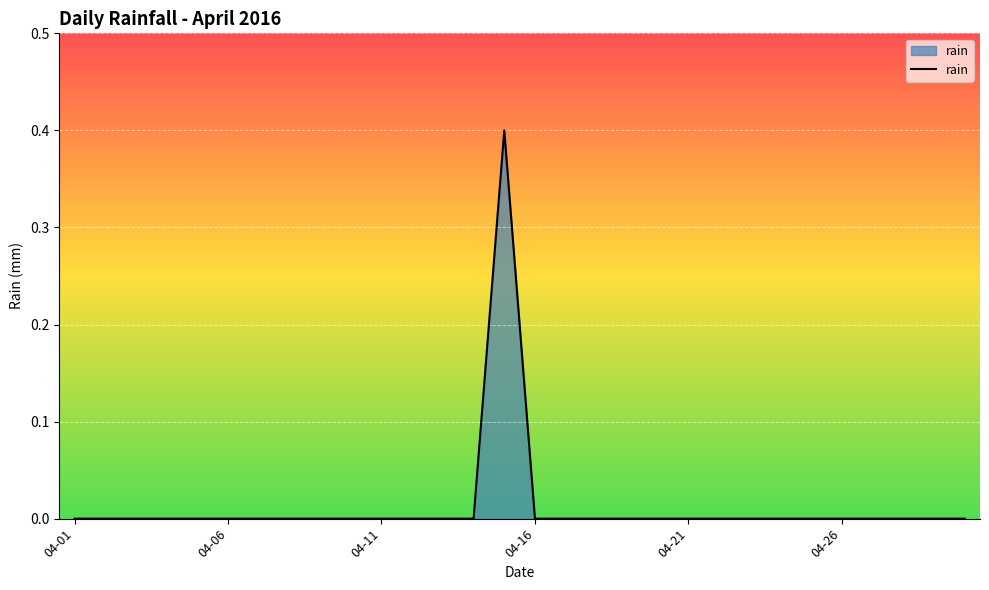

What is the greatest value displayed?

0.4